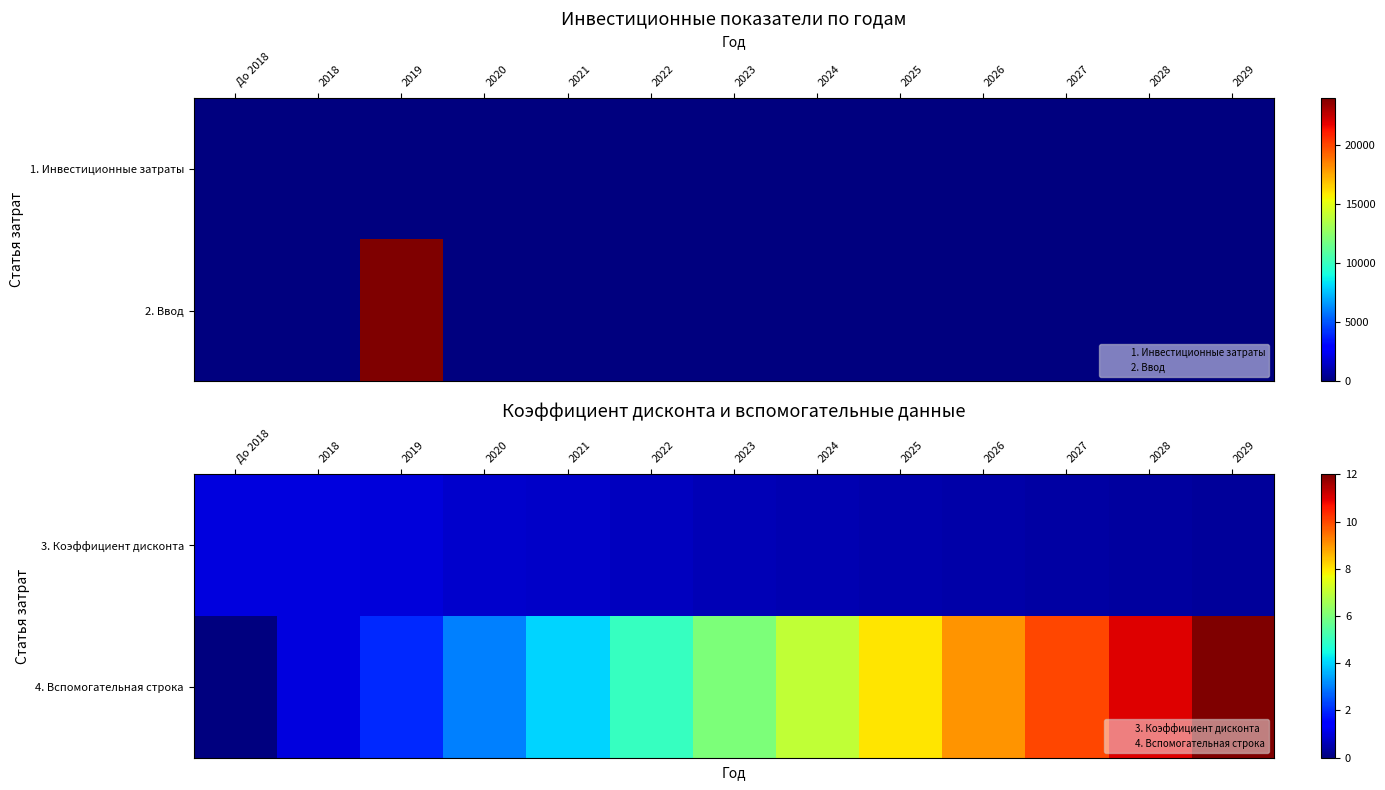

Between 2019 and 2020, which series saw the biggest shift?

4. Вспомогательная строка